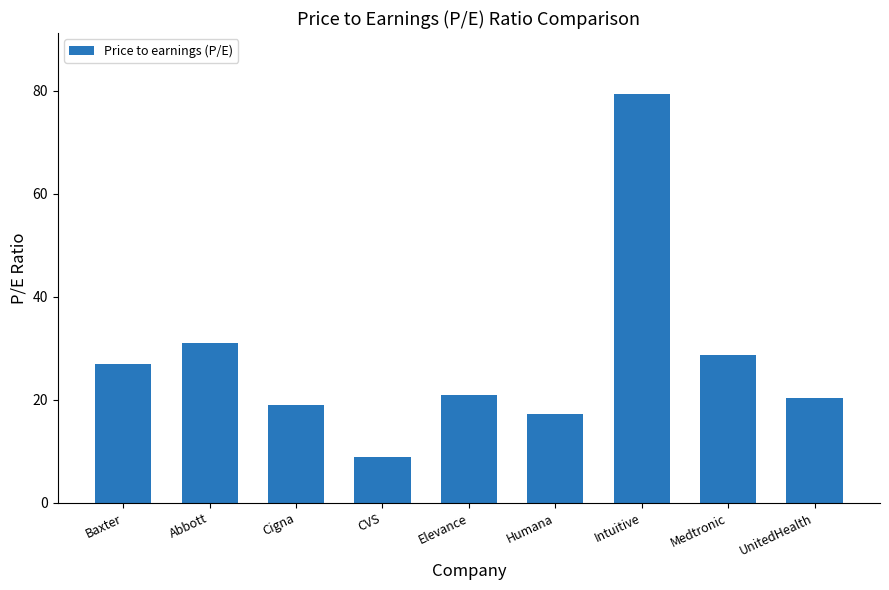

The value at Abbott is 6.9. True or false?

False